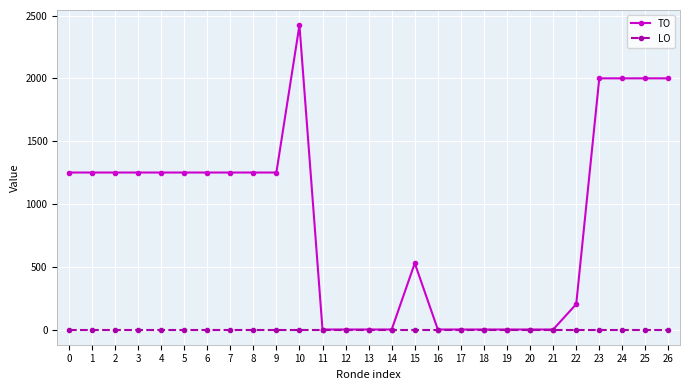

List the series in order of their peak value, highest first.

TO, LO